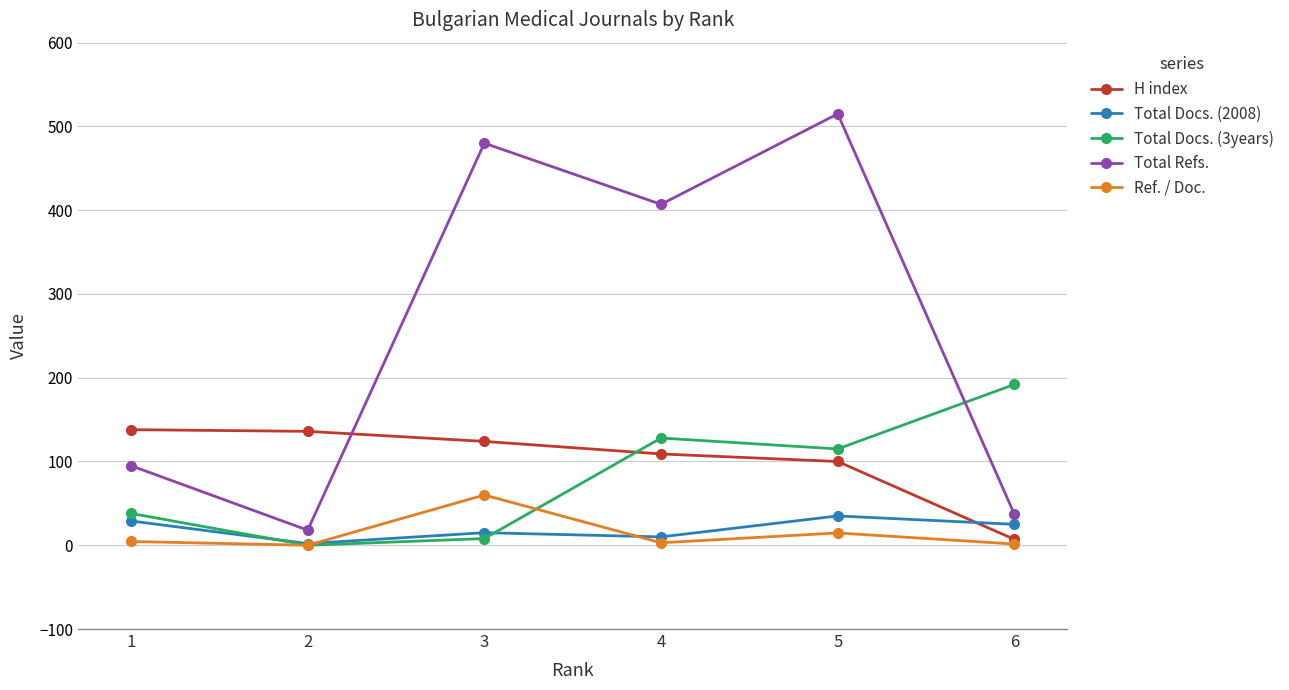

True or false: Total Refs. and Ref. / Doc. intersect in this chart.

False